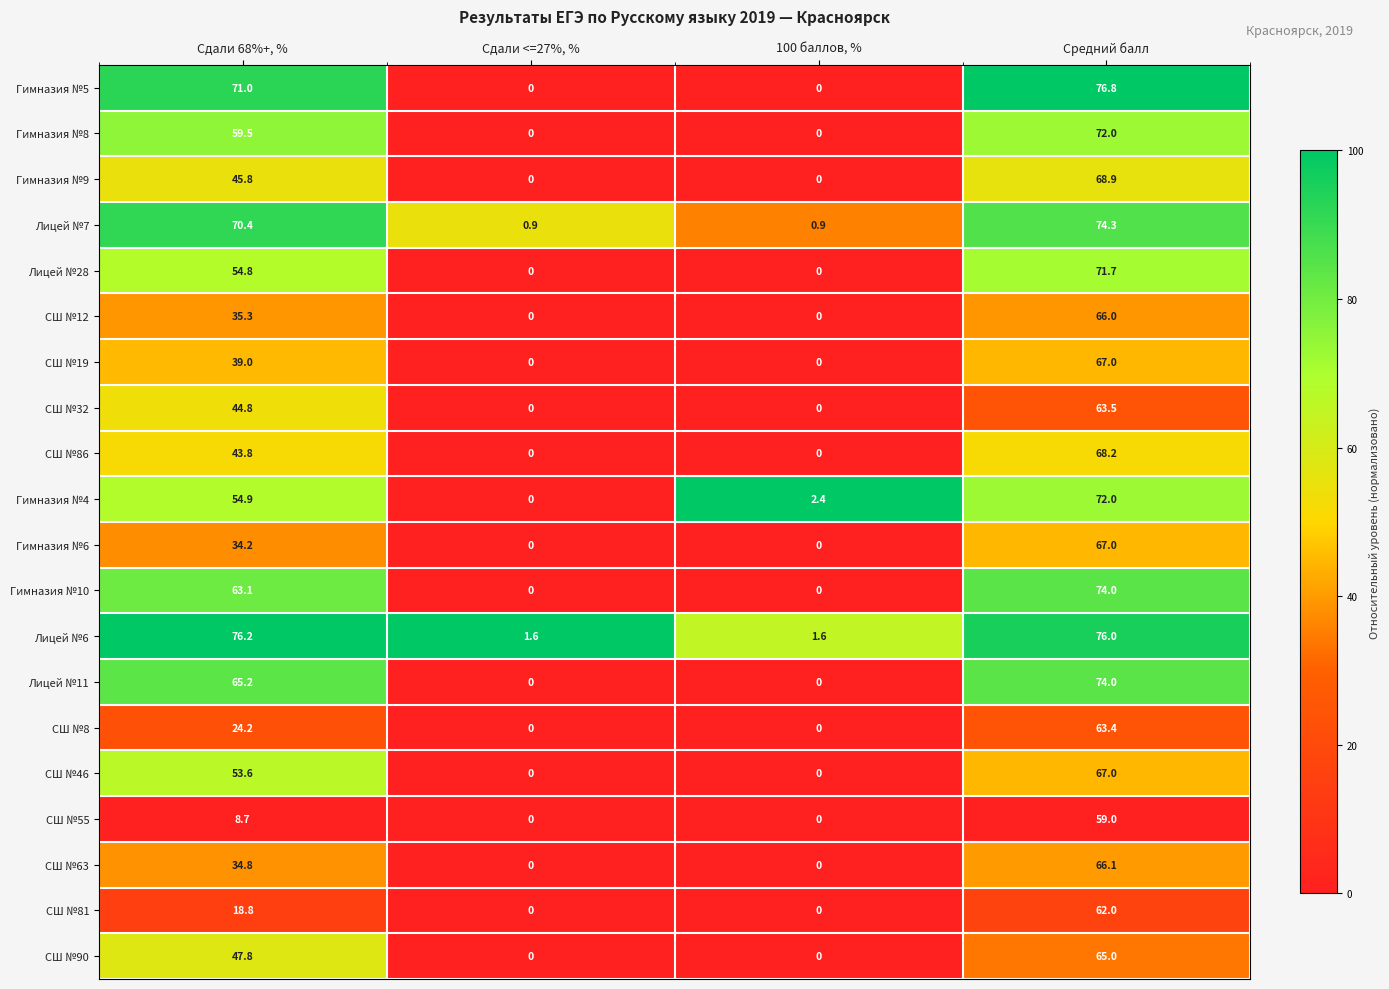

How many distinct data groups are displayed?

20